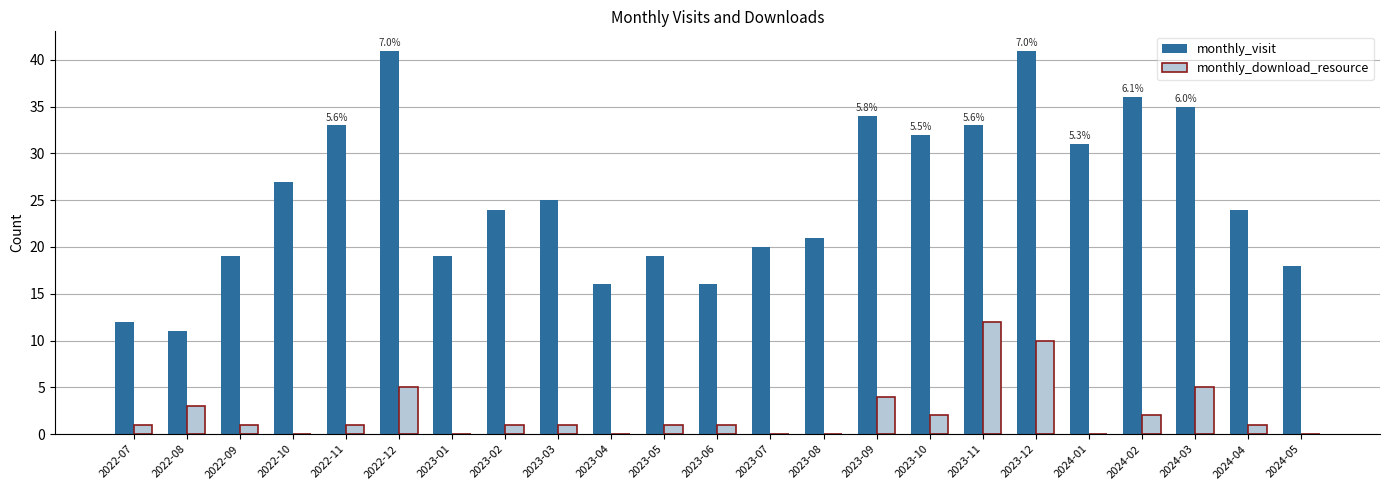

What is the sum of the monthly_download_resource values at 2023-09 and 2023-04?

4